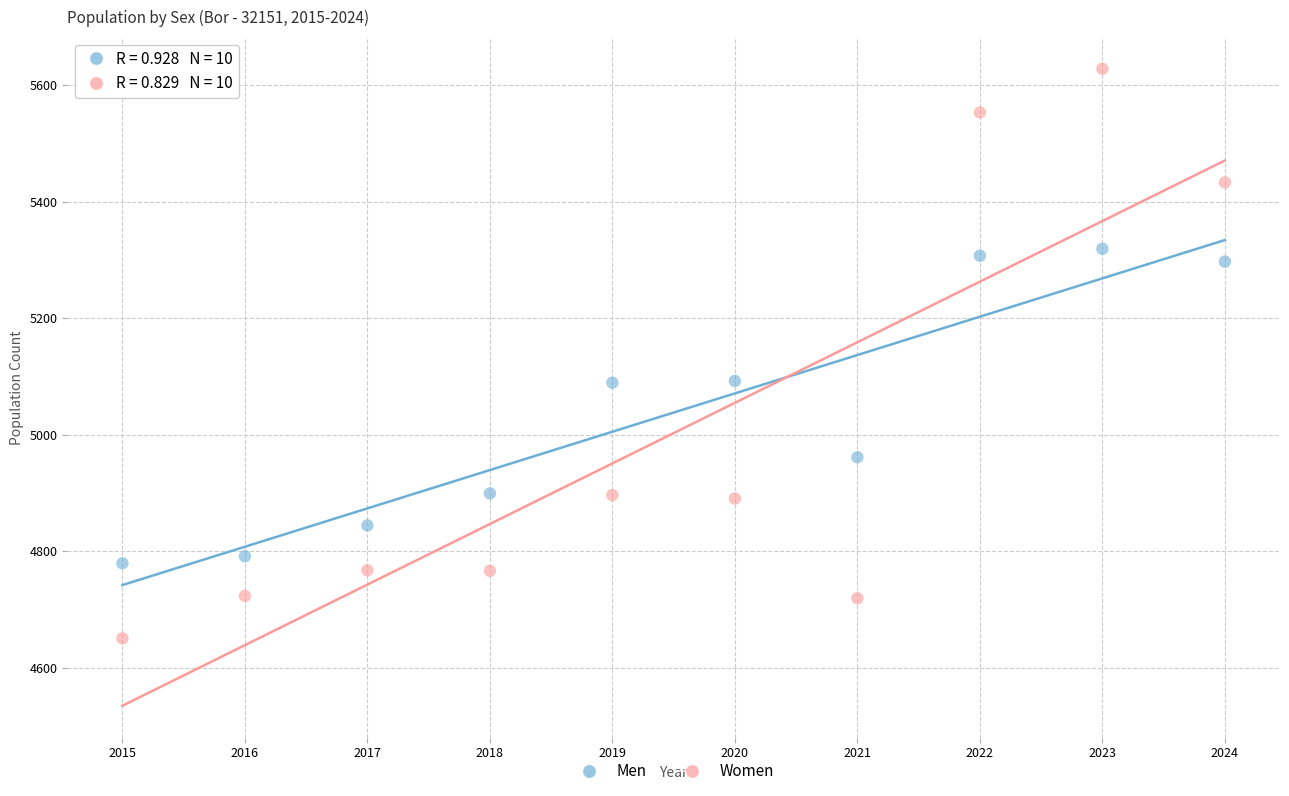

Which series has the largest Y range (max minus min)?

Women